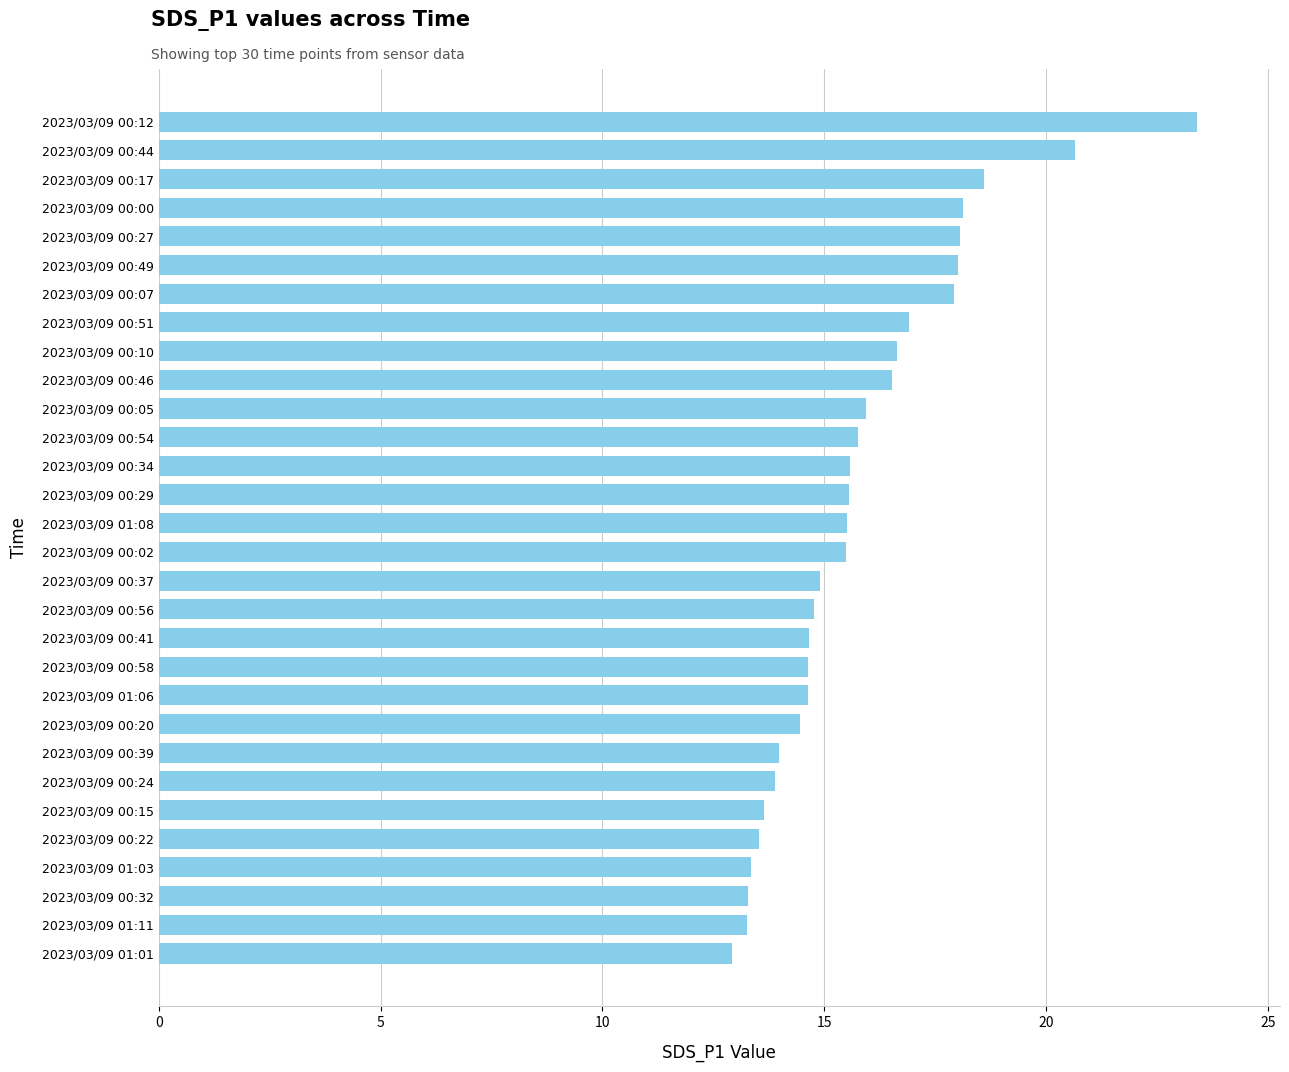

How many series are shown in this chart?

1